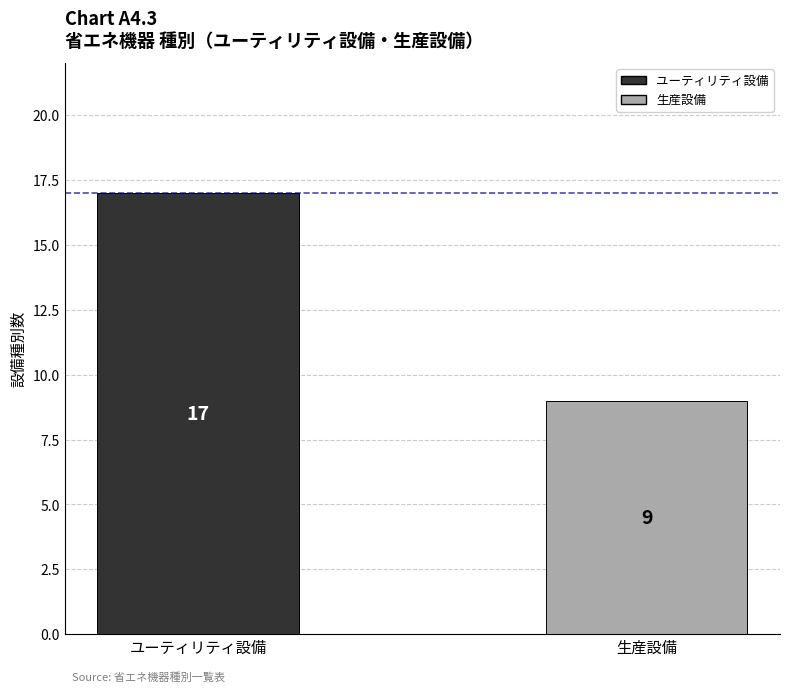

What is the highest value of the ユーティリティ設備 series?

17